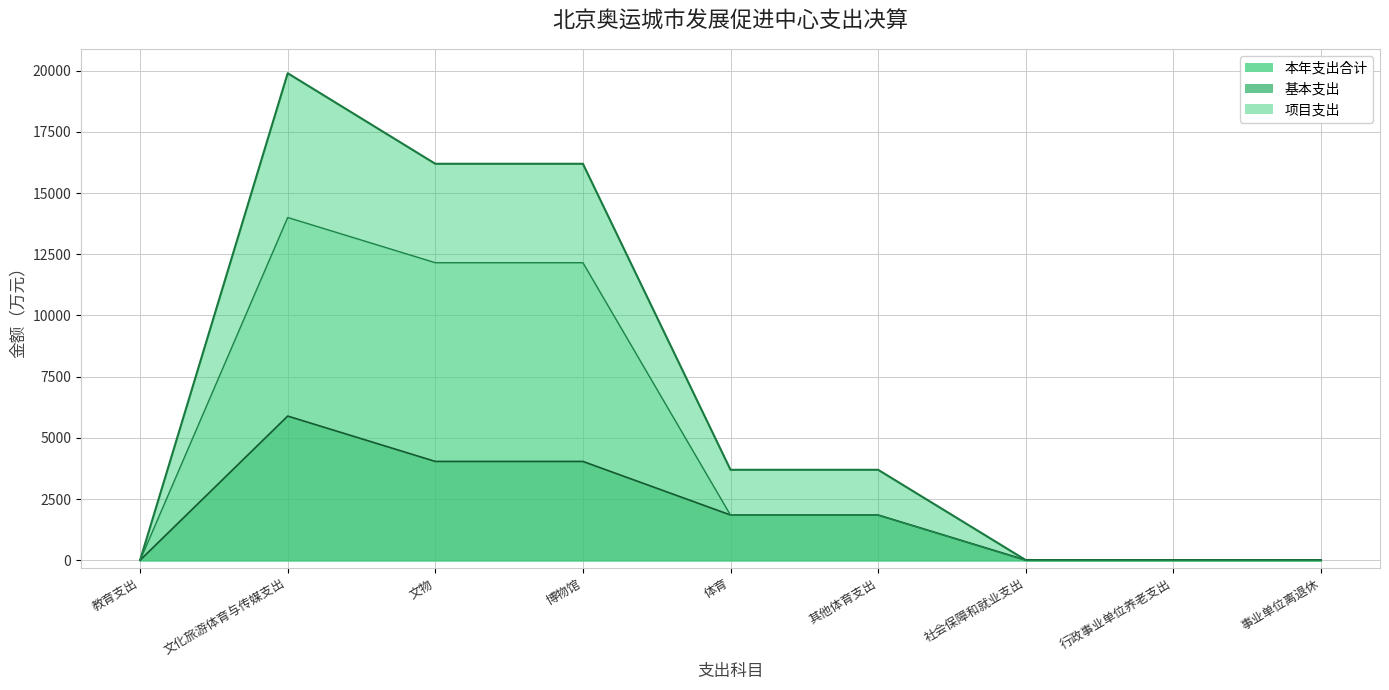

Where is the first local maximum for 本年支出合计?

文化旅游体育与传媒支出